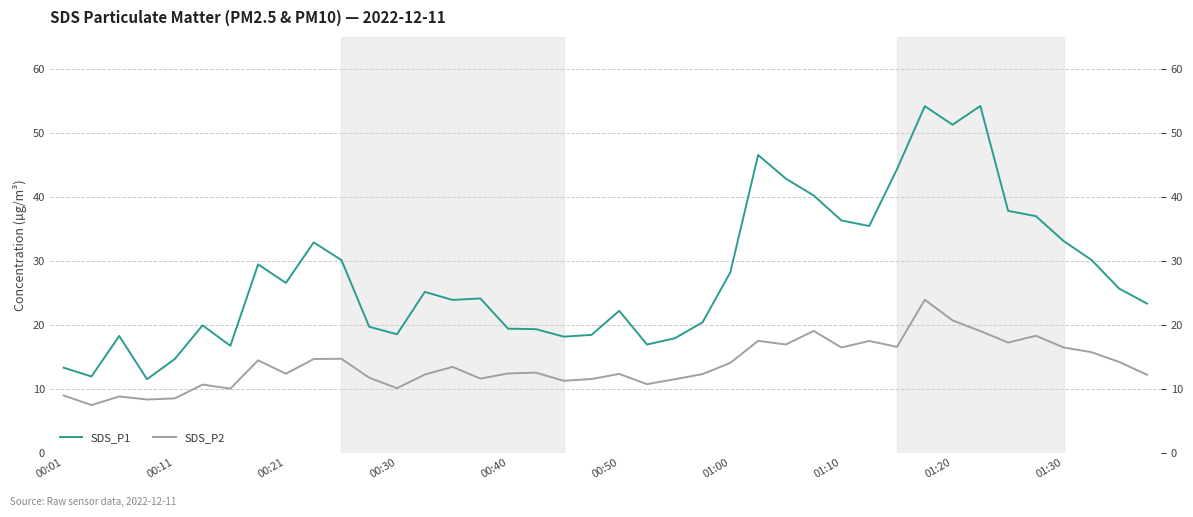

Which has a higher value, 28 or 18?

28